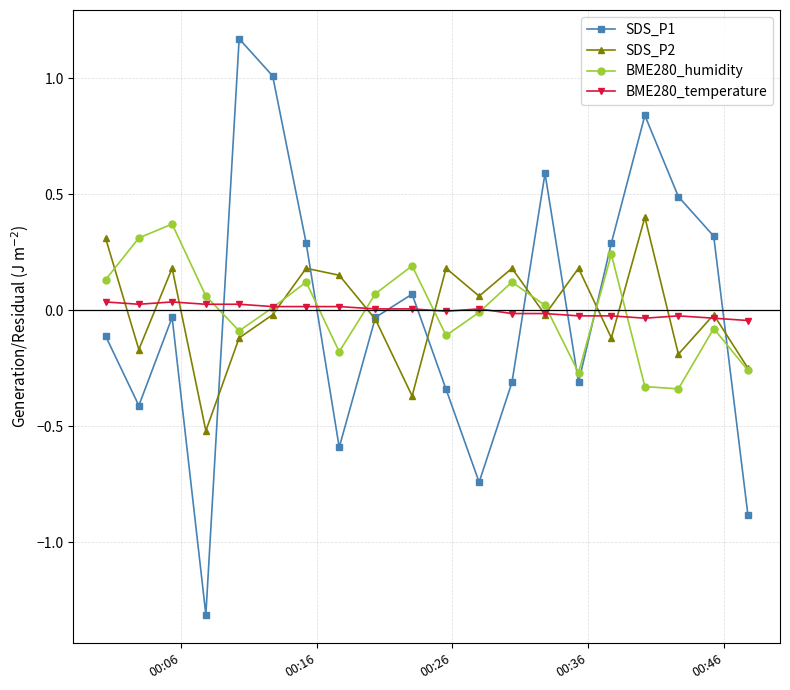

In BME280_humidity, how many points are lower than both neighbors (excluding endpoints)?

5